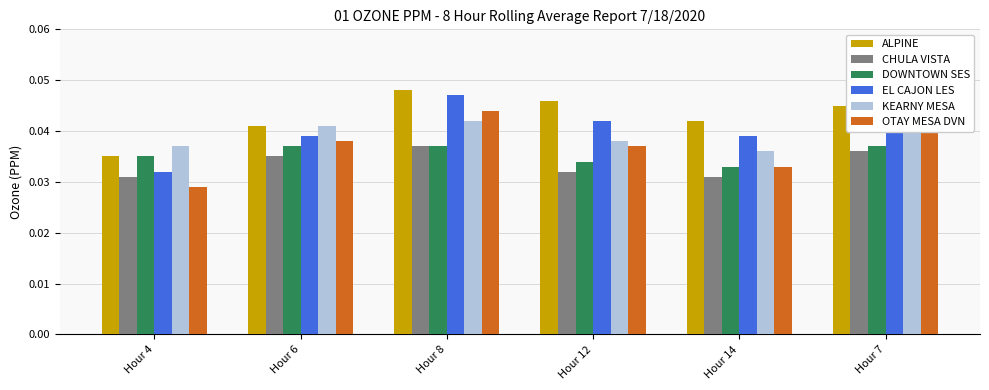

Is it true that CHULA VISTA equals 0.0 at Hour 4?

False